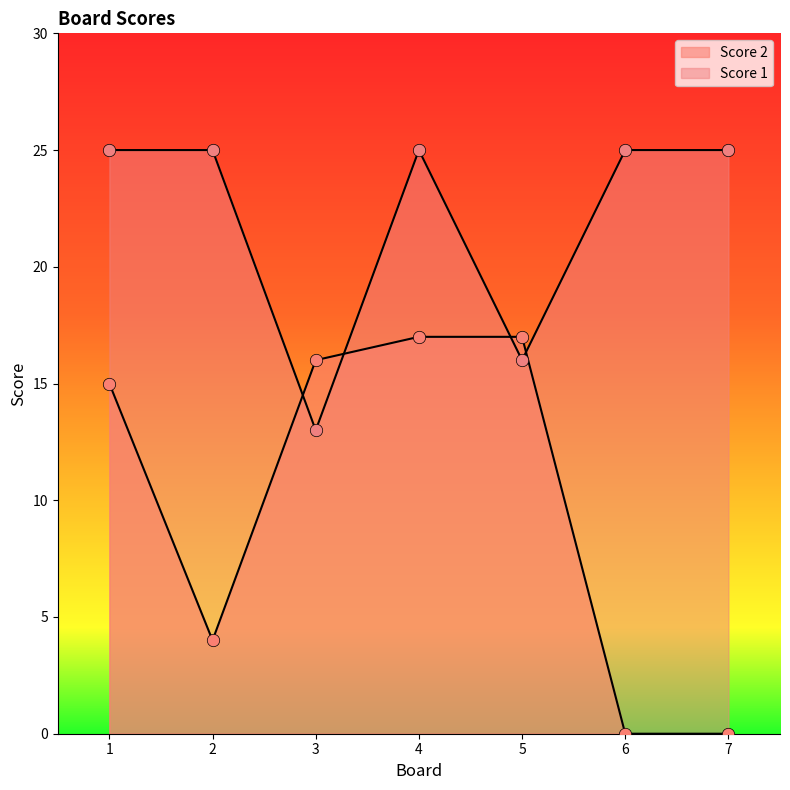

Which series has the largest total across all categories?

Score 1